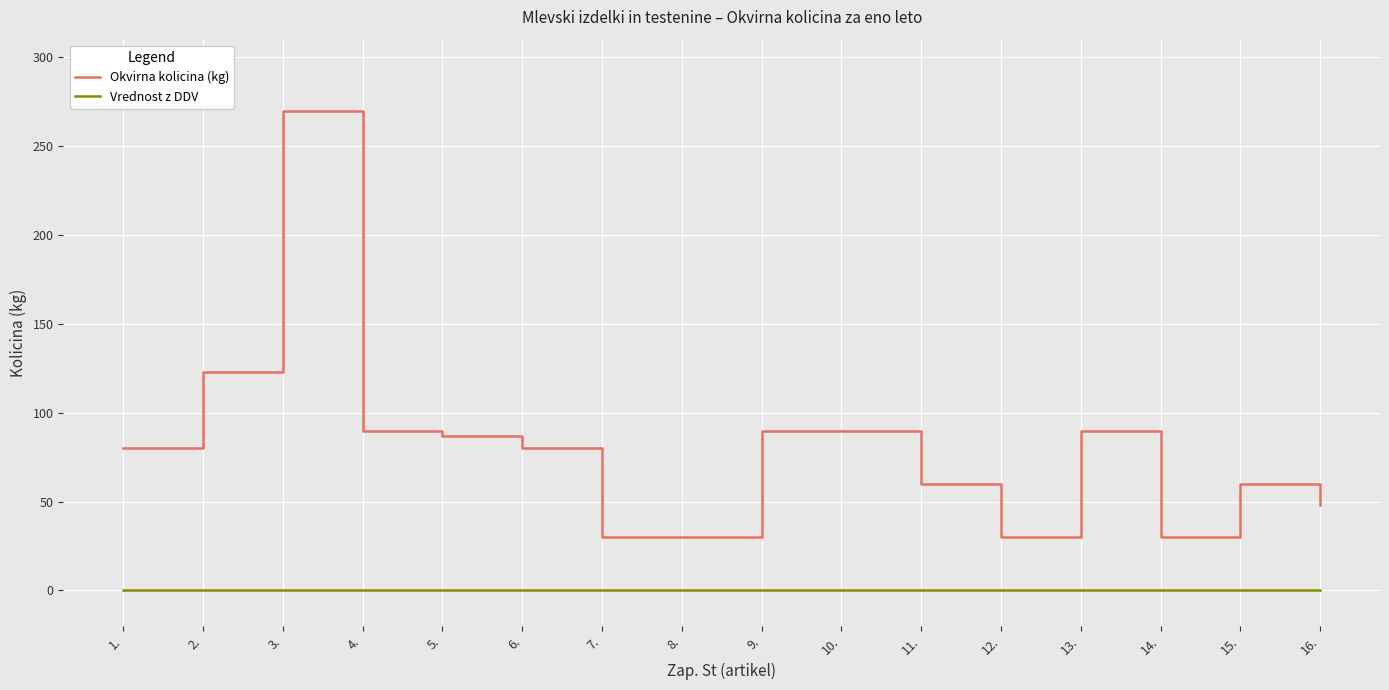

What are all the series names shown in the legend?

Okvirna kolicina (kg), Vrednost z DDV